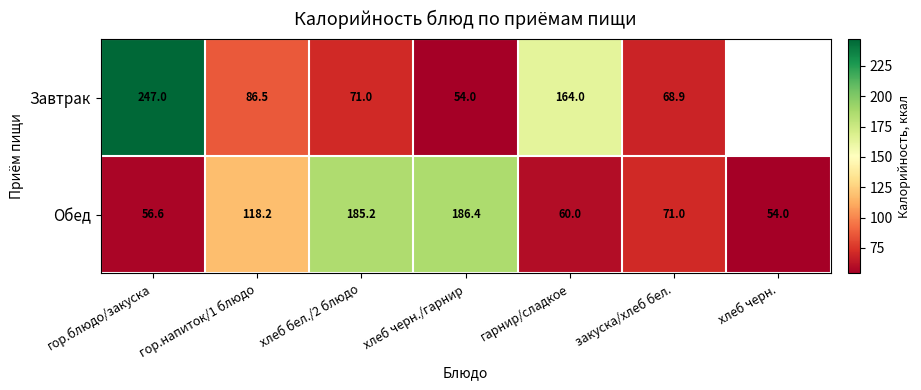

Rank the categories by Обед value from highest to lowest.

хлеб черн./гарнир, хлеб бел./2 блюдо, гор.напиток/1 блюдо, закуска/хлеб бел., гарнир/сладкое, гор.блюдо/закуска, хлеб черн.